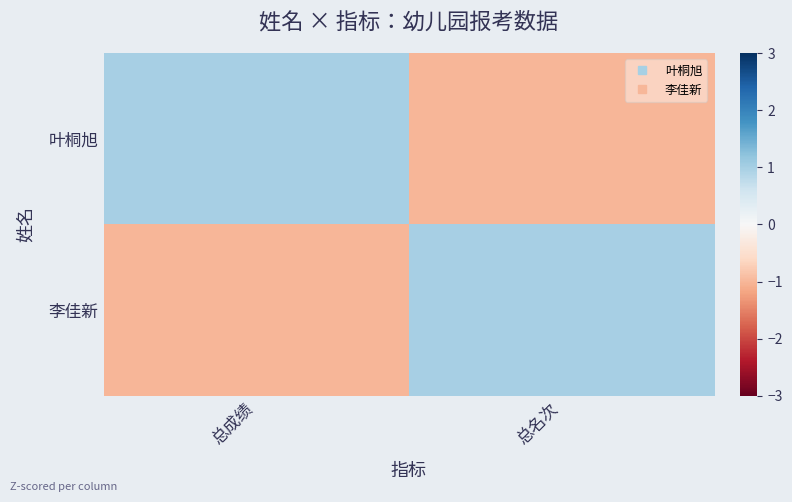

At how many categories does at least one series exceed 0?

2